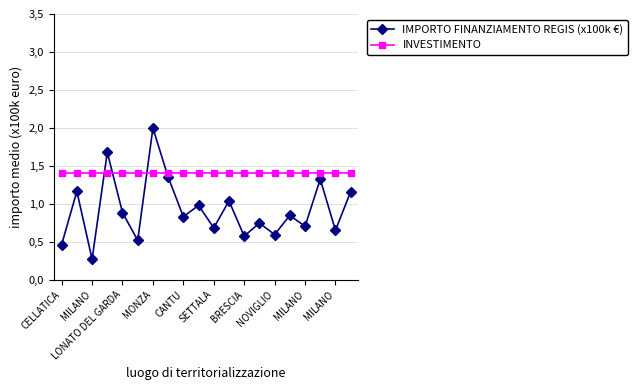

Where is the first local maximum for IMPORTO FINANZIAMENTO REGIS (x100k €)?

MILANO